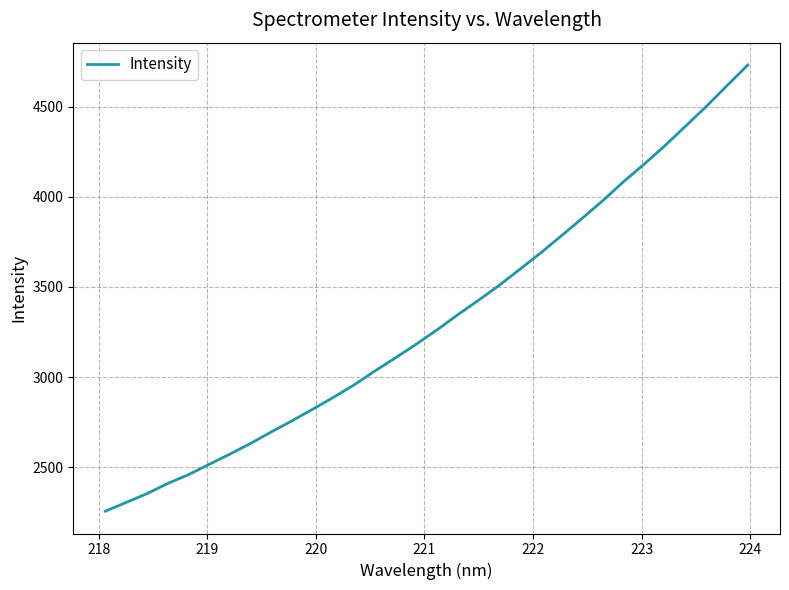

What is the difference between the maximum and minimum values?

2475.4